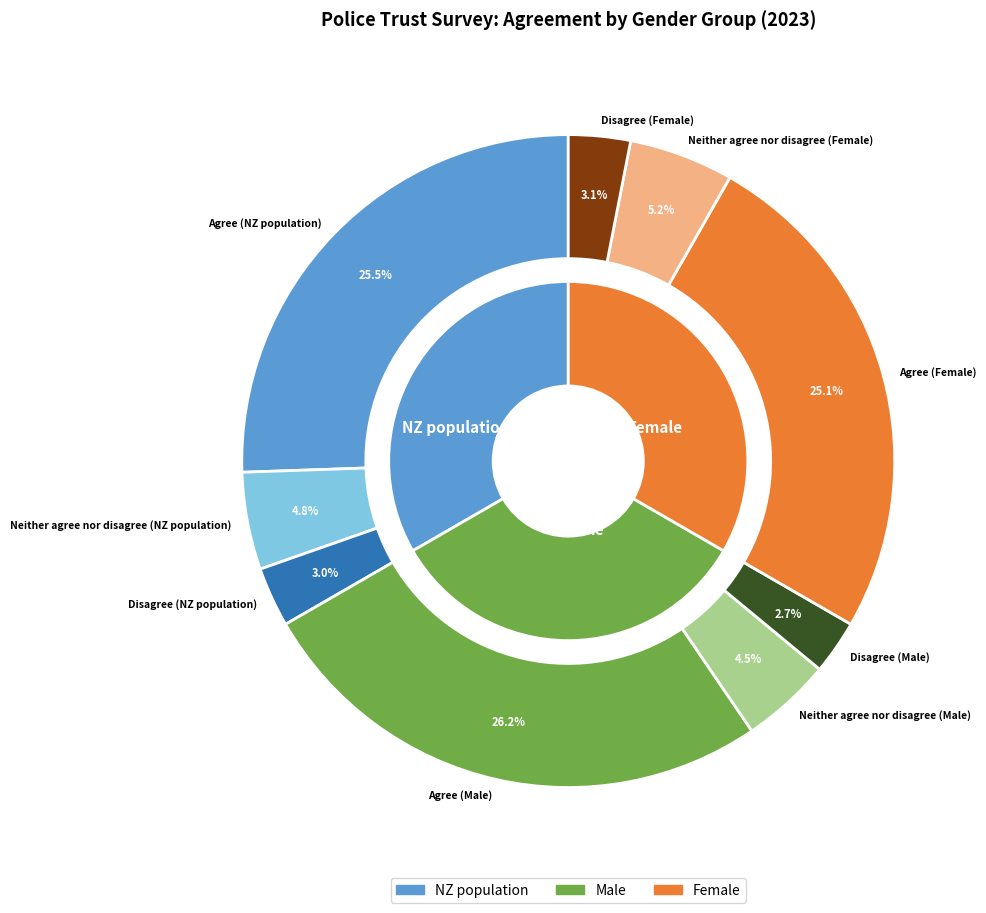

Between Disagree (NZ population) and Neither agree nor disagree (NZ population), which is larger?

Neither agree nor disagree (NZ population)